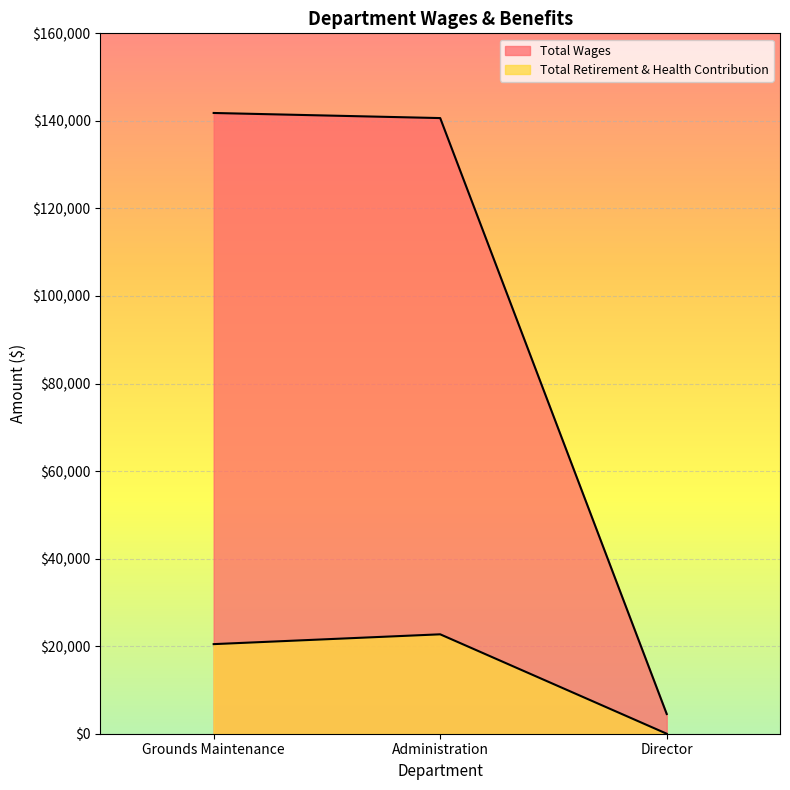

What are all the series names shown in the legend?

Total Wages, Total Retirement & Health Contribution